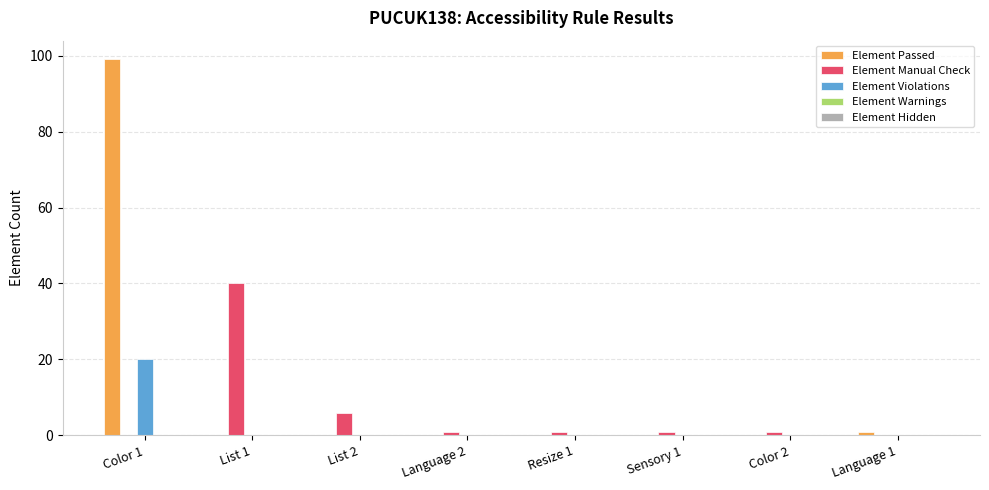

What is the maximum value shown in the chart?

99